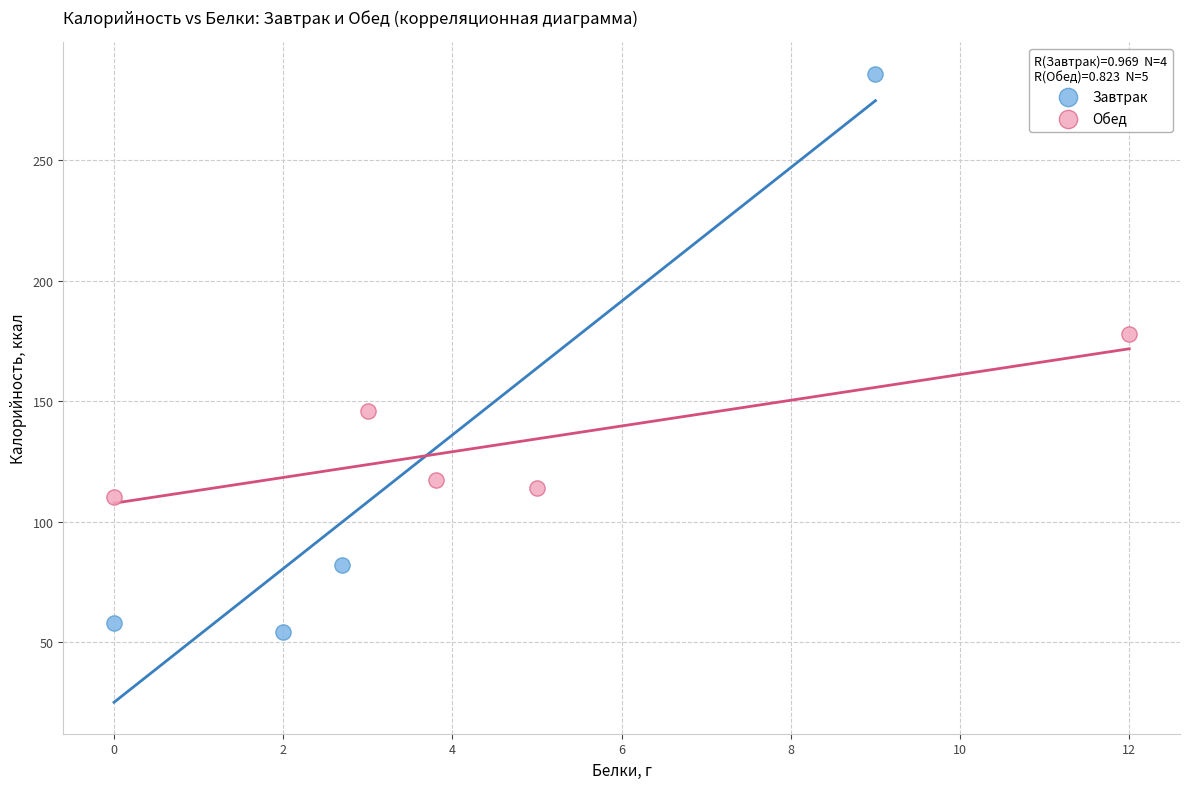

Which series contains the lowest Y value?

Завтрак